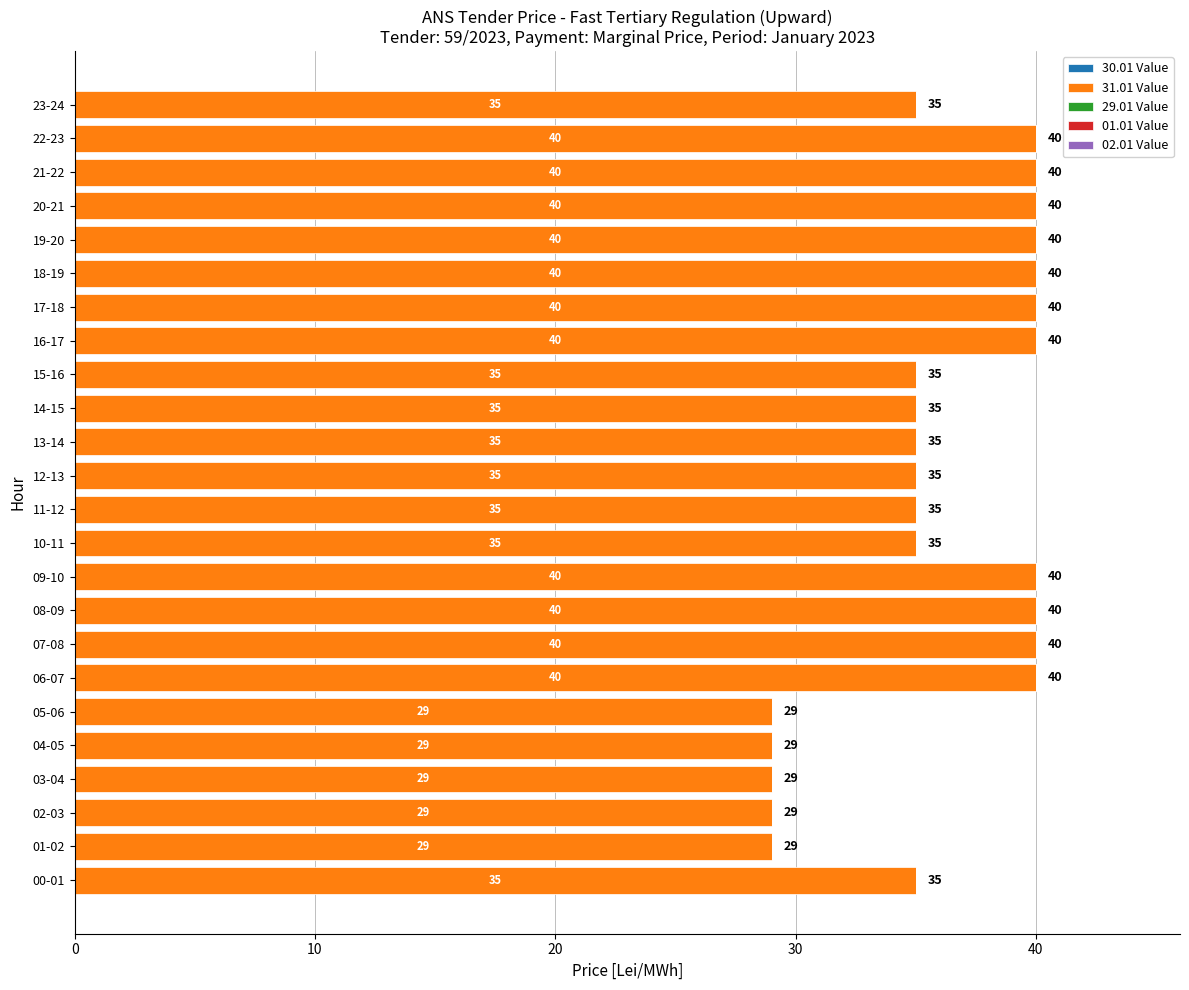

Does the chart contain any negative values?

No